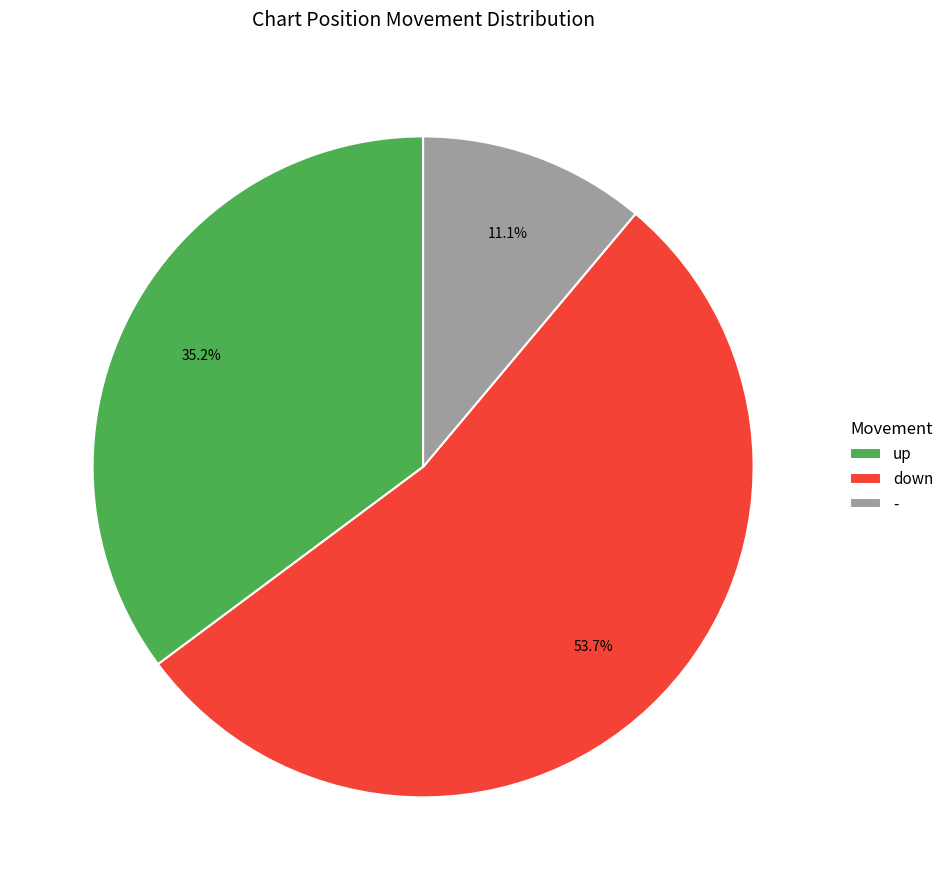

Which category has the biggest portion of the pie?

down